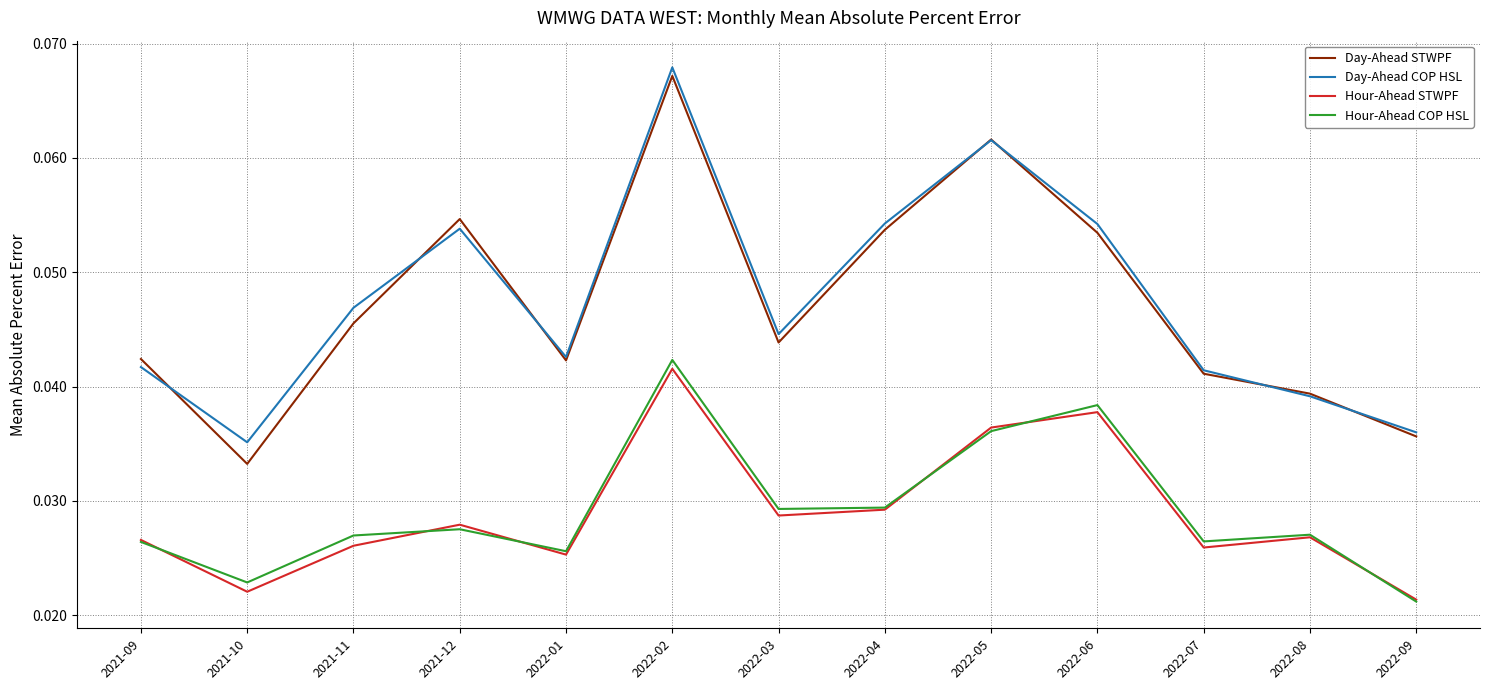

Is the value of Day-Ahead COP HSL at 2022-02 greater than the value of Day-Ahead STWPF at 2022-06?

Yes